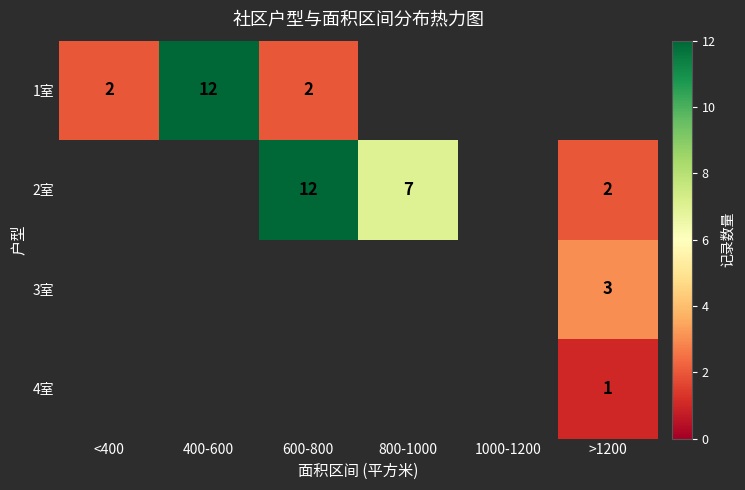

The value of 1室 at <400 is 2. True or false?

True